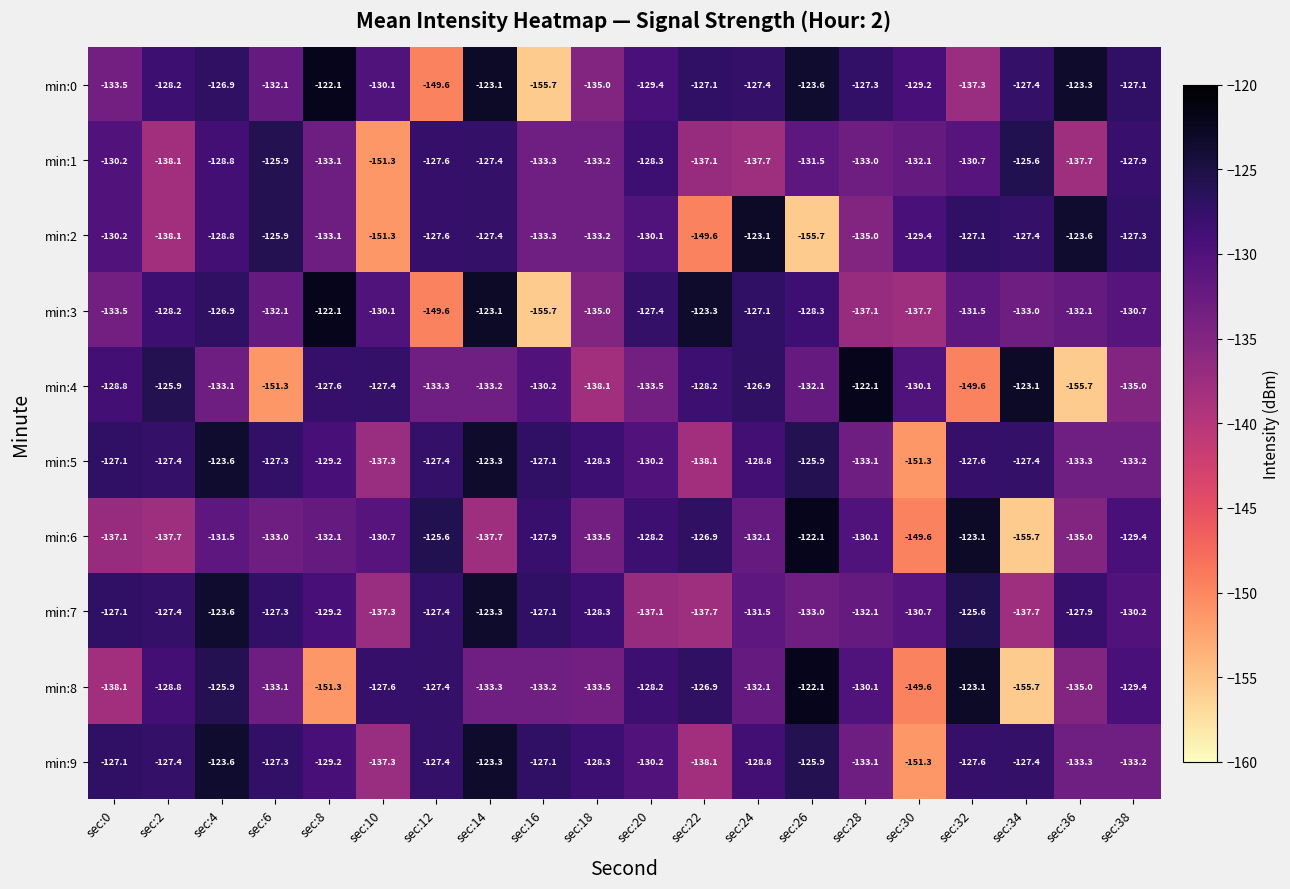

Which series changed the most between sec:4 and sec:26?

min:2